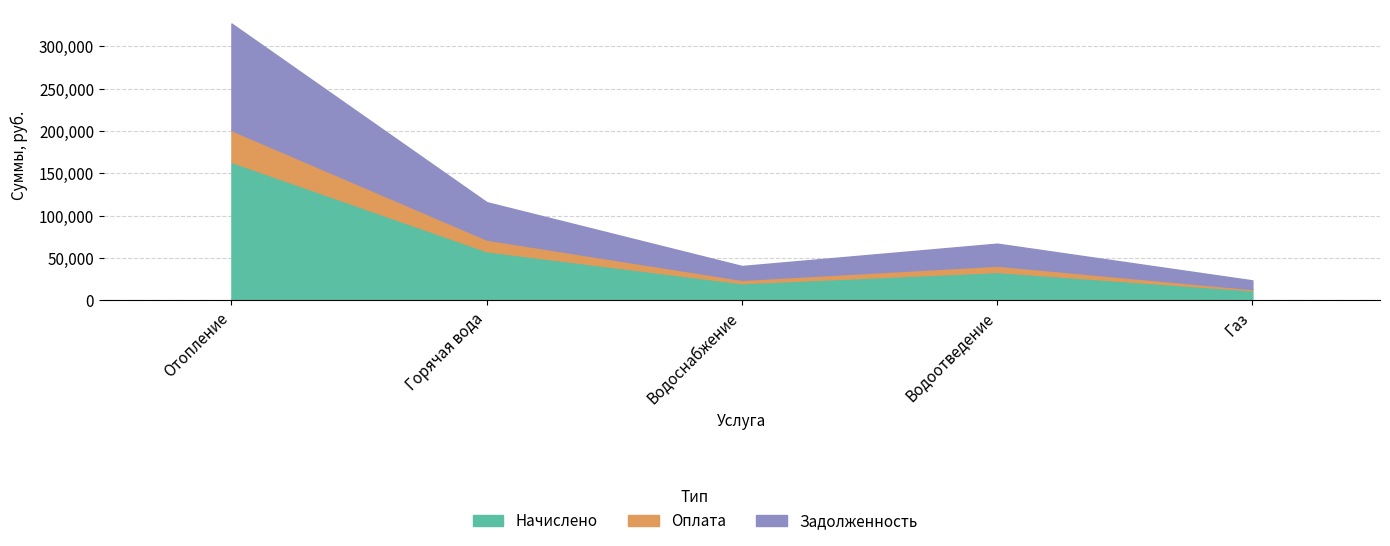

Which category has the highest value across all series?

Отопление